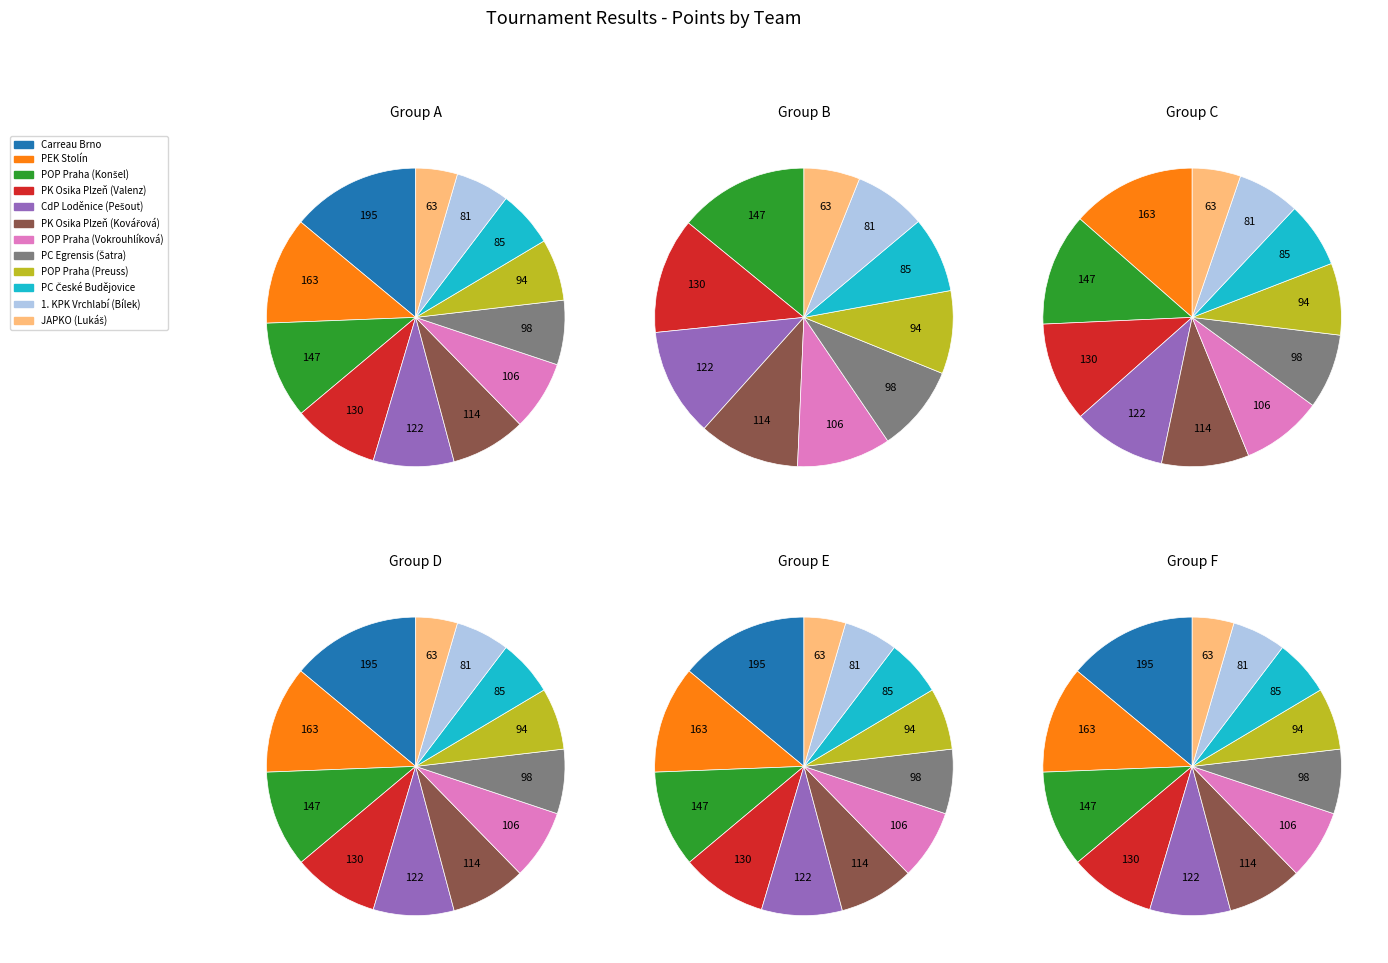

Is it true that POP Praha (Konšel) is 10% of the pie?

True